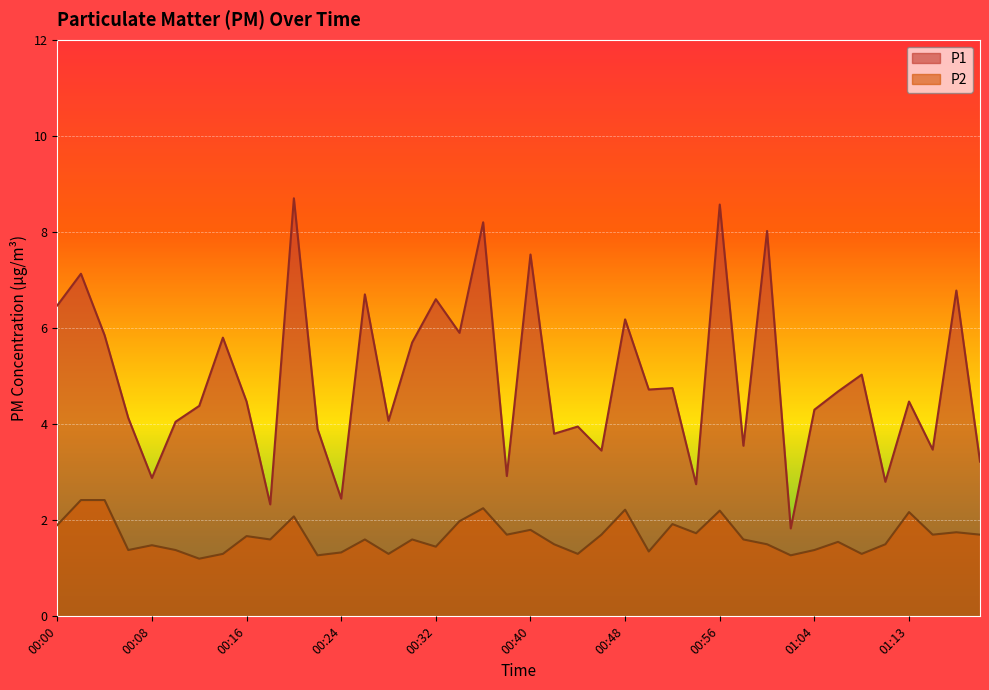

What are all the series names shown in the legend?

P1, P2